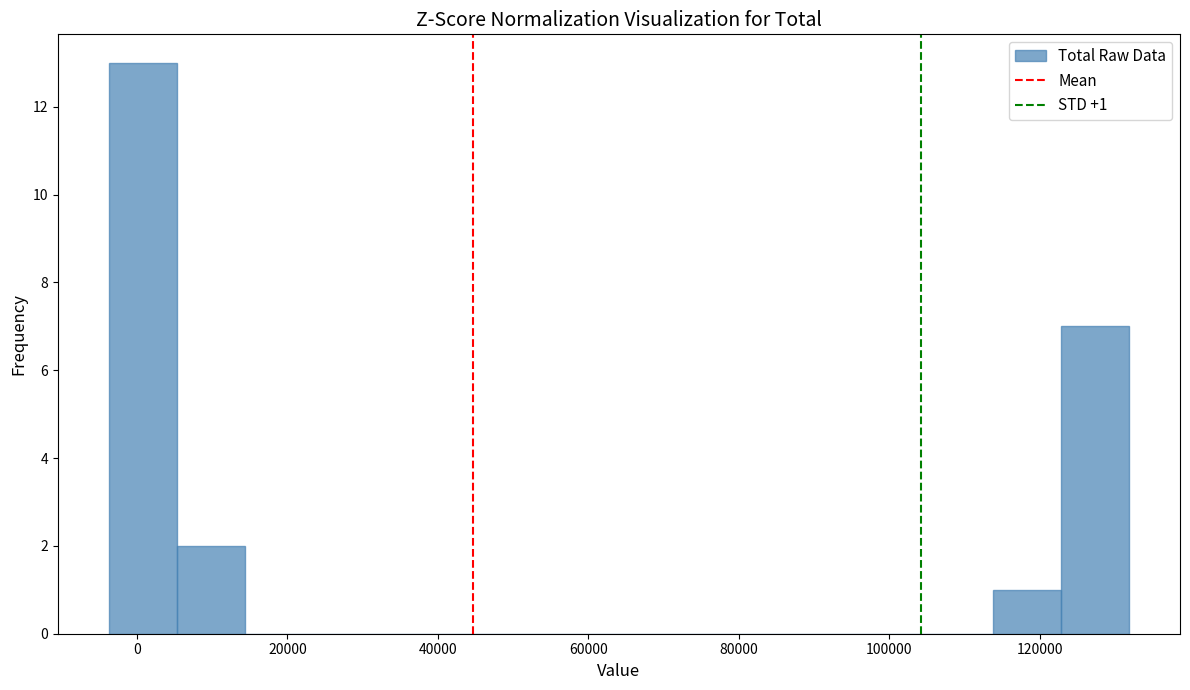

Over which range of the x-axis is the bar tallest?

-4000 to 6000